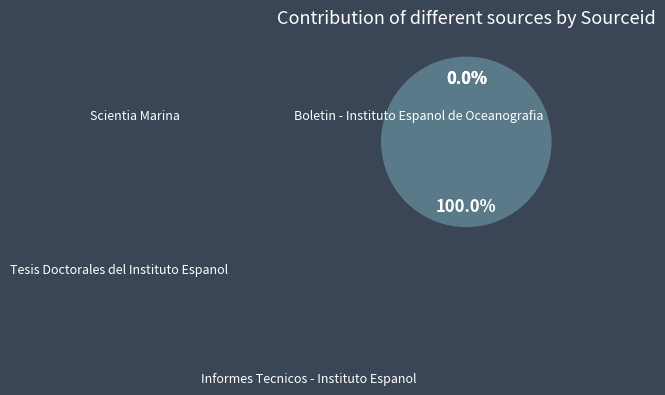

What is the change in value from Scientia Marina to Boletin - Instituto Espanol de Oceanografia?

-1105